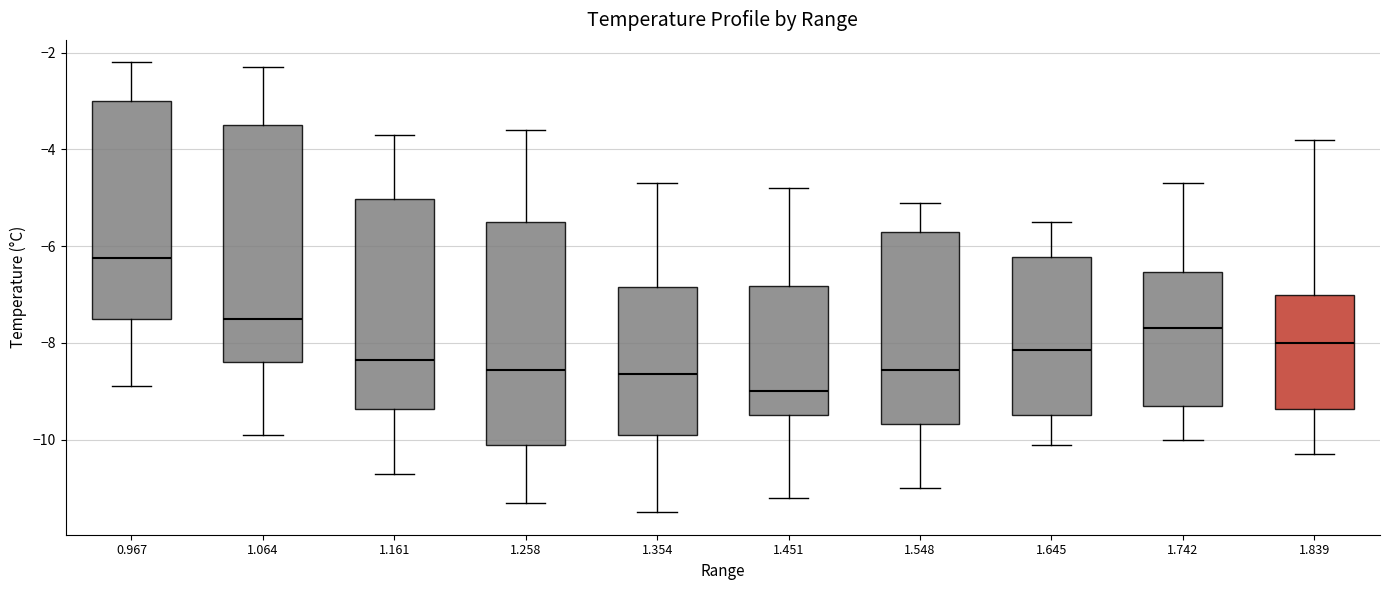

Reading left to right, read every box against the y-axis: the position of its median line, the range the box covers, and the ends of its whiskers. The values are not printed on the chart, so give them approximately, as read against the axis.

0.967: median -6.2, box -7.4 to -3.0, whiskers -8.8 to -2.2
1.064: median -7.4, box -8.4 to -3.4, whiskers -9.8 to -2.2
1.161: median -8.4, box -9.4 to -5.0, whiskers -10.6 to -3.6
1.258: median -8.6, box -10.0 to -5.4, whiskers -11.2 to -3.6
1.354: median -8.6, box -9.8 to -6.8, whiskers -11.4 to -4.6
1.451: median -9.0, box -9.4 to -6.8, whiskers -11.2 to -4.8
1.548: median -8.6, box -9.6 to -5.6, whiskers -11.0 to -5.0
1.645: median -8.2, box -9.4 to -6.2, whiskers -10.0 to -5.4
1.742: median -7.6, box -9.2 to -6.6, whiskers -10.0 to -4.6
1.839: median -8.0, box -9.4 to -7.0, whiskers -10.2 to -3.8